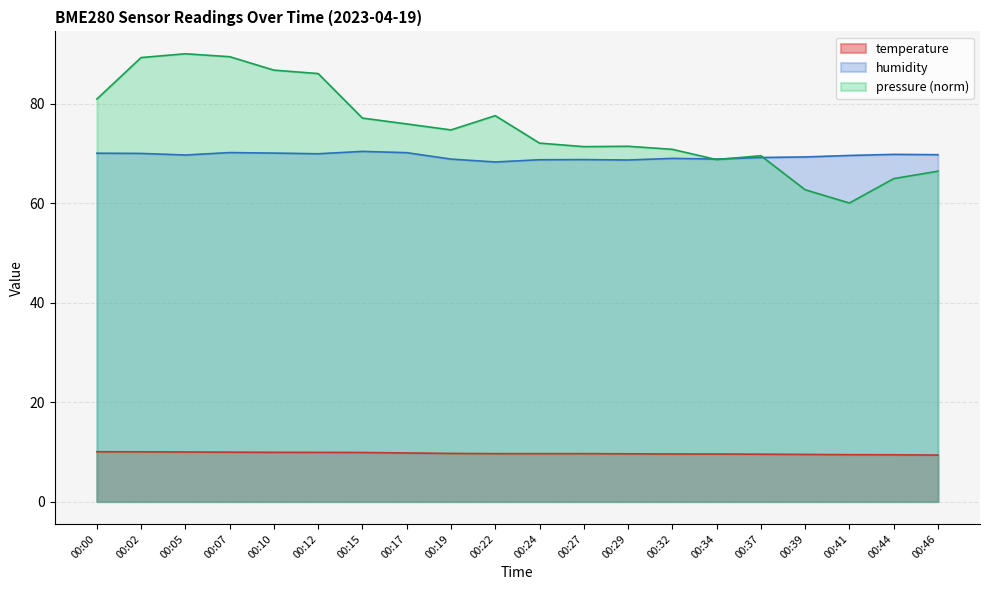

What value does the pressure_norm series have at 00:17?

75.9